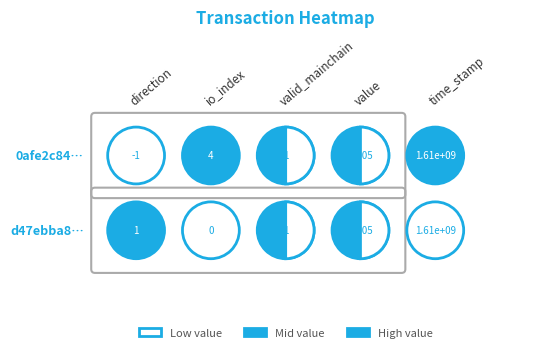

Between io_index and direction, which is larger?

io_index